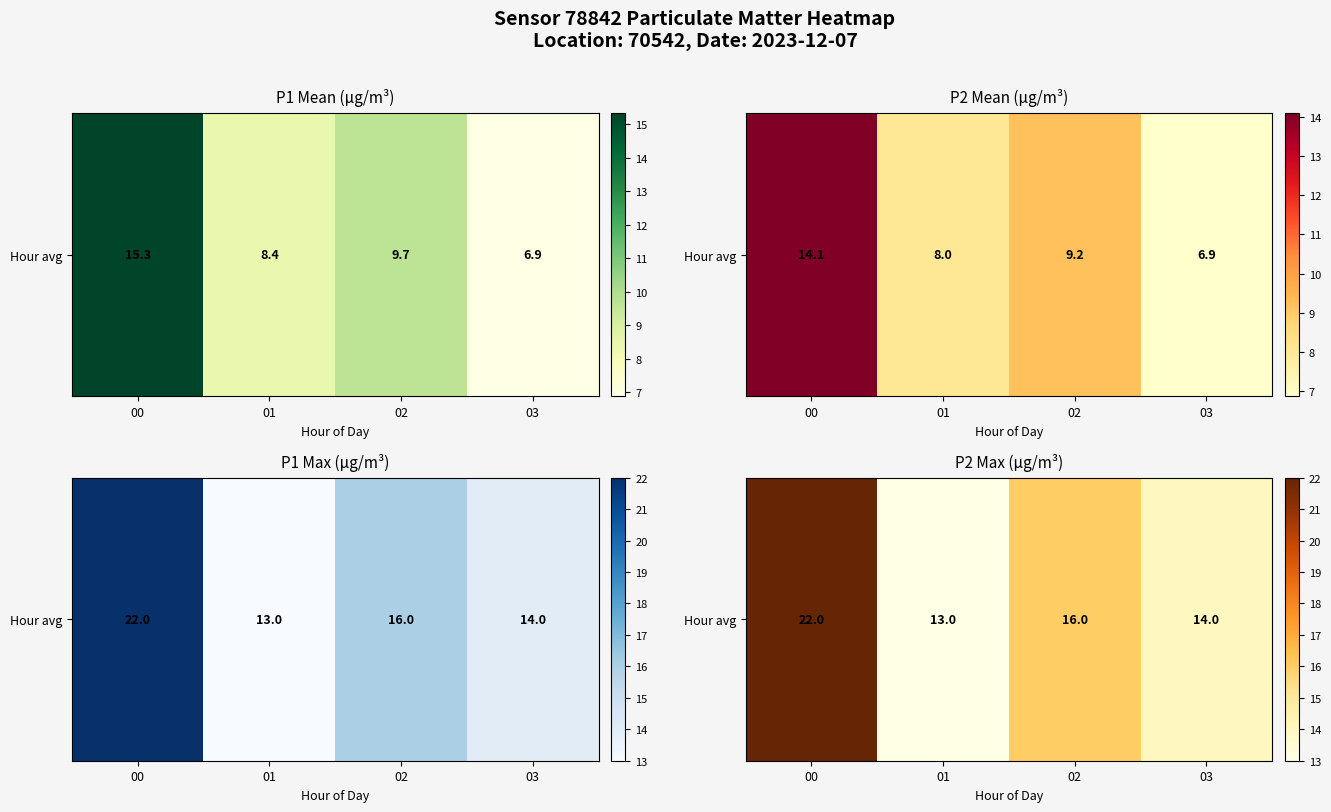

The chart shows a value of 8 at 03. True or false?

False